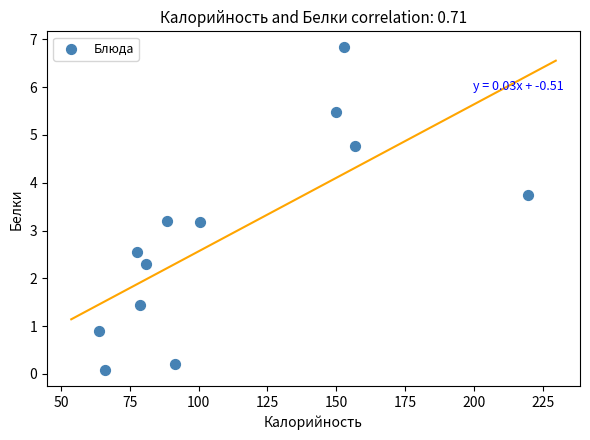

What is the range of X values (max minus min)?

156.0